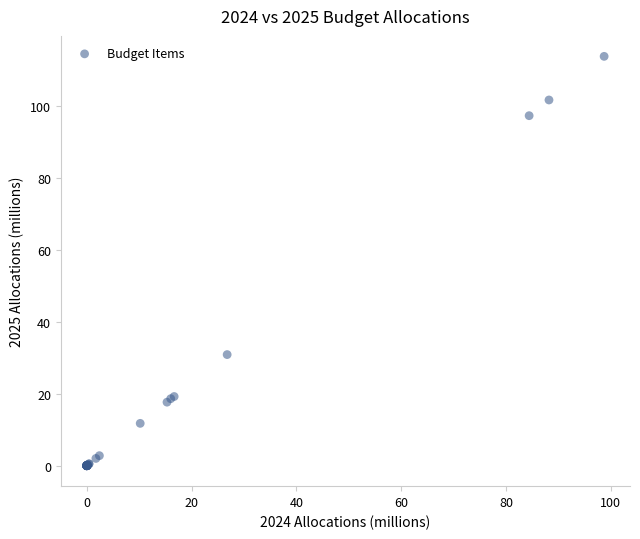

What Y value in the scatter plot is closest to 56?

30.9